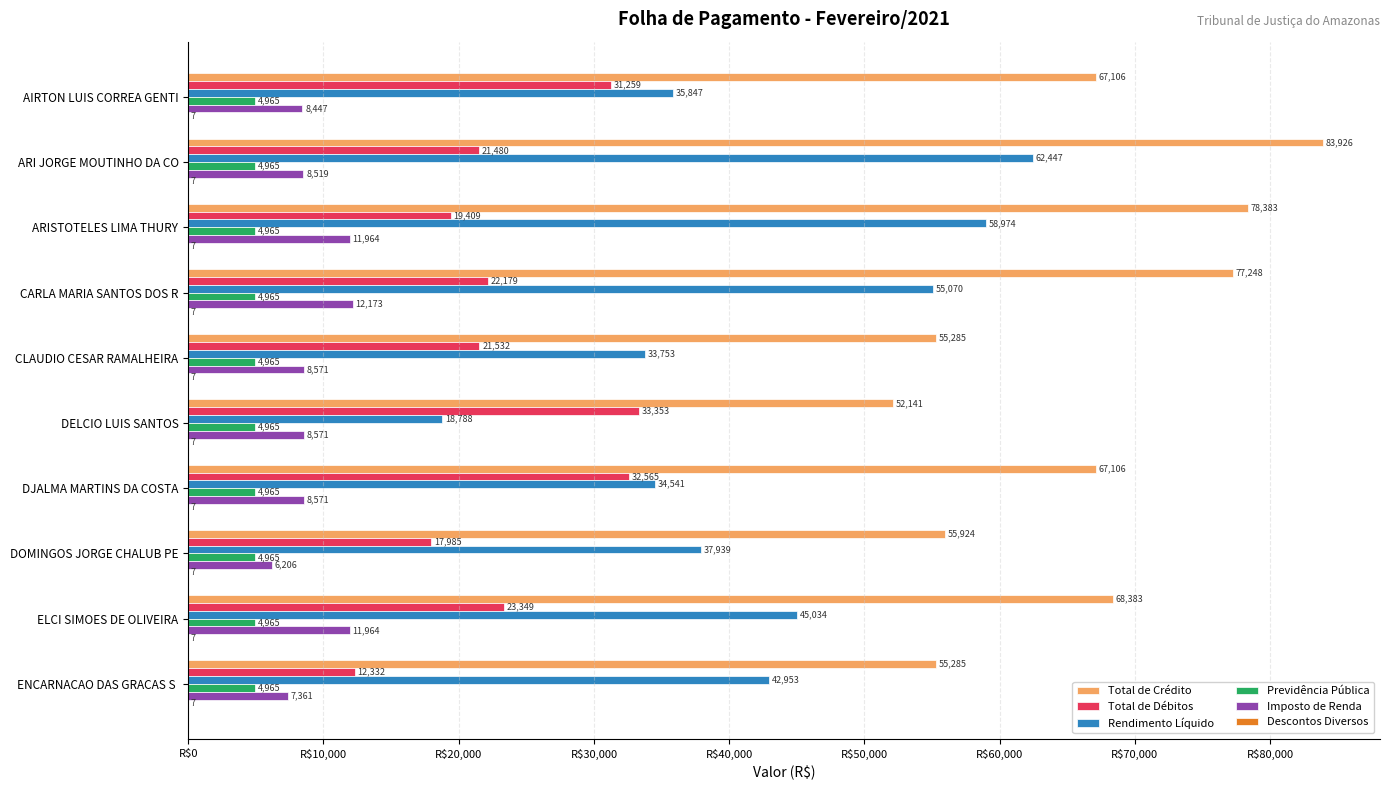

Which category has the highest value in the Rendimento Líquido series?

ARI JORGE MOUTINHO DA CO